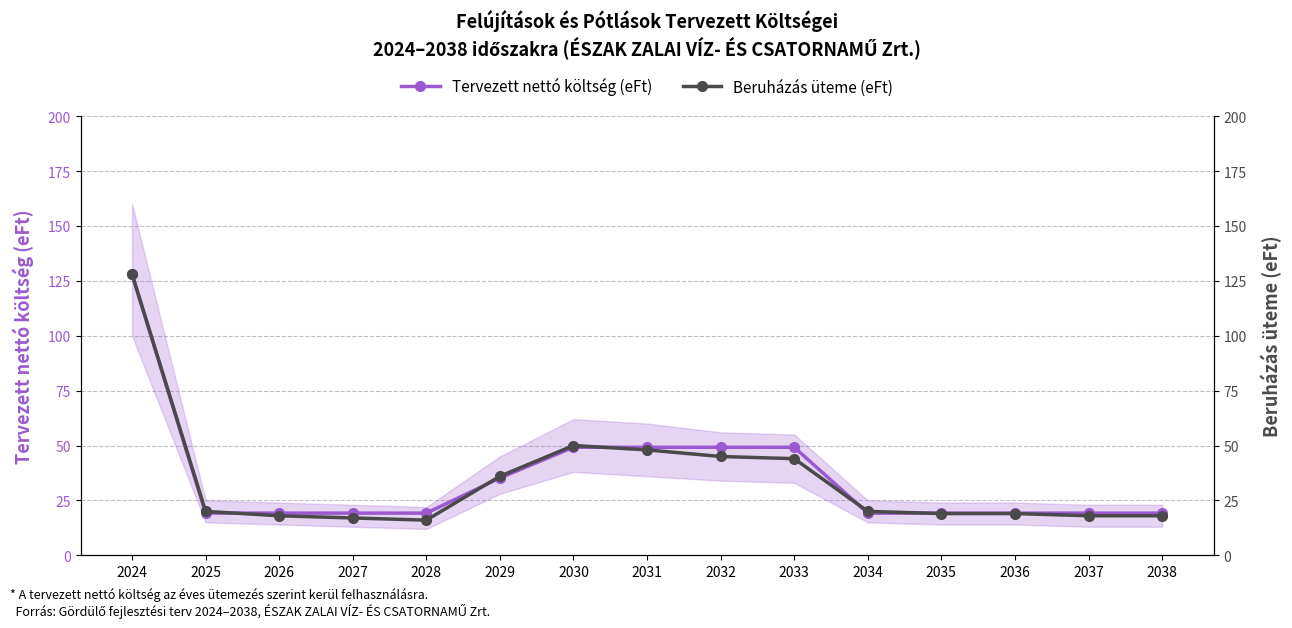

Is it true that Tervezett nettó költség (eFt) equals 31.6 at 2025?

False